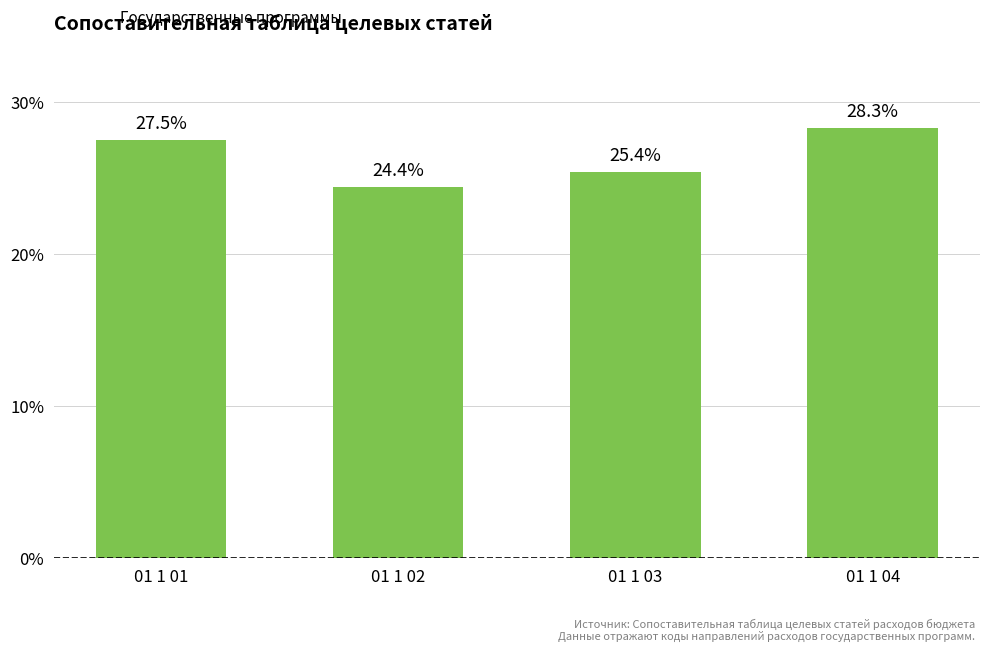

What is the minimum value shown in the chart?

24.4